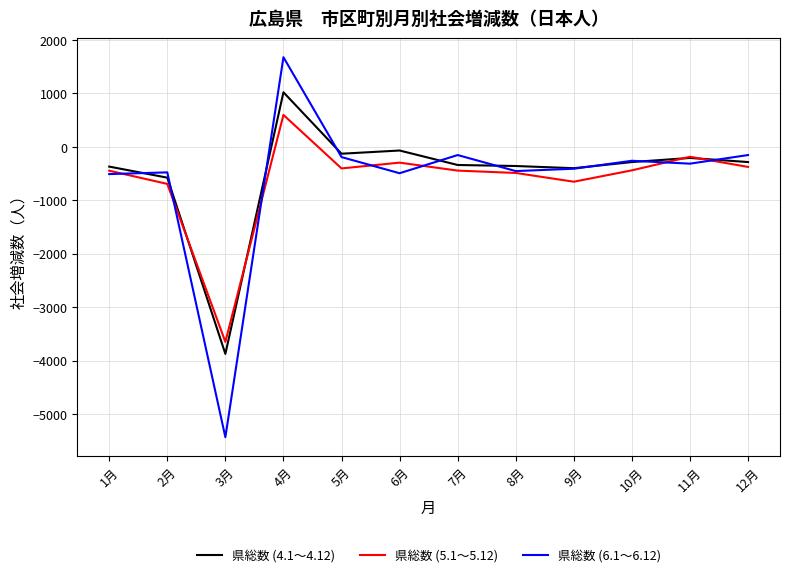

Which series has the largest range (max minus min)?

県総数 (6.1～6.12)